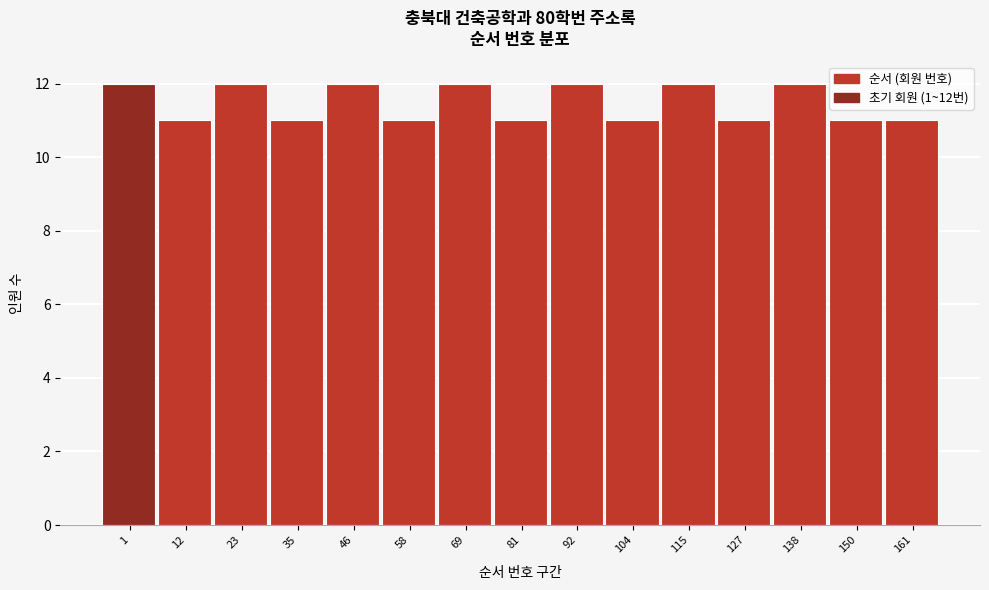

Reading right to left, list all the values displayed in this chart.

11	11	12	11	12	11	12	11	12	11	12	11	12	11	12